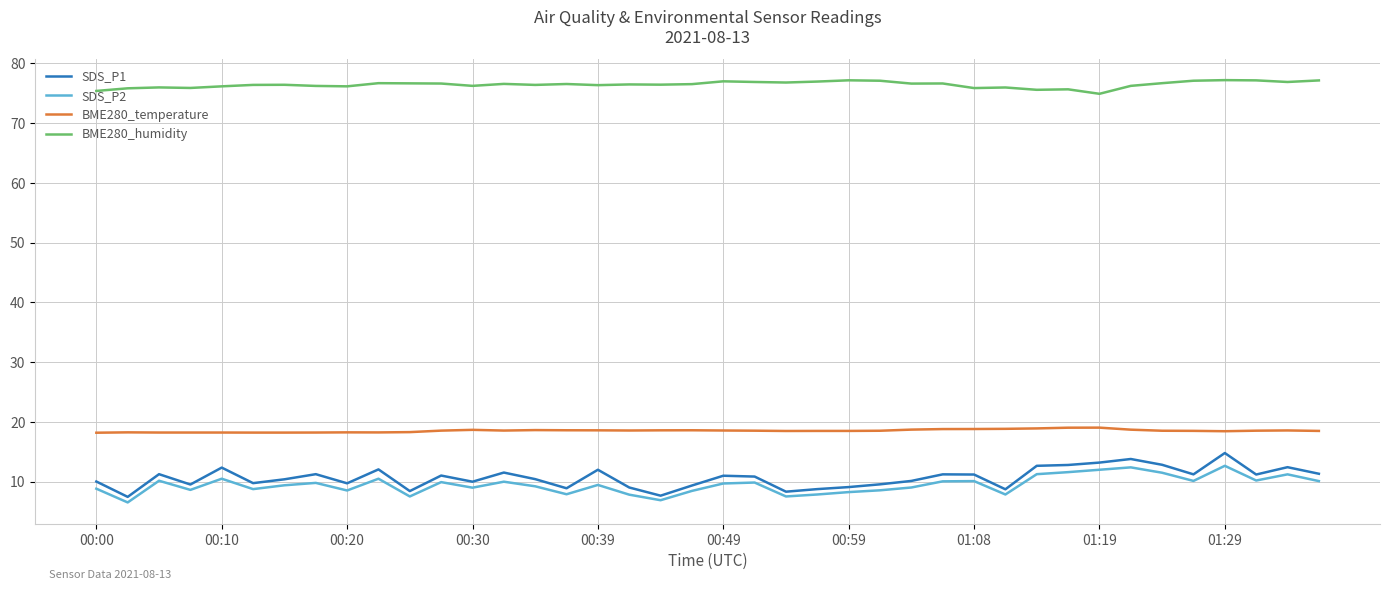

What is the maximum value shown in the chart?

77.2